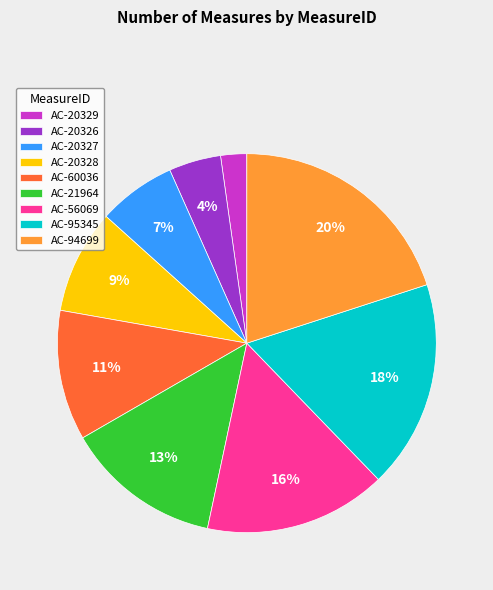

Combined, do AC-95345 and AC-94699 account for over 50%?

No